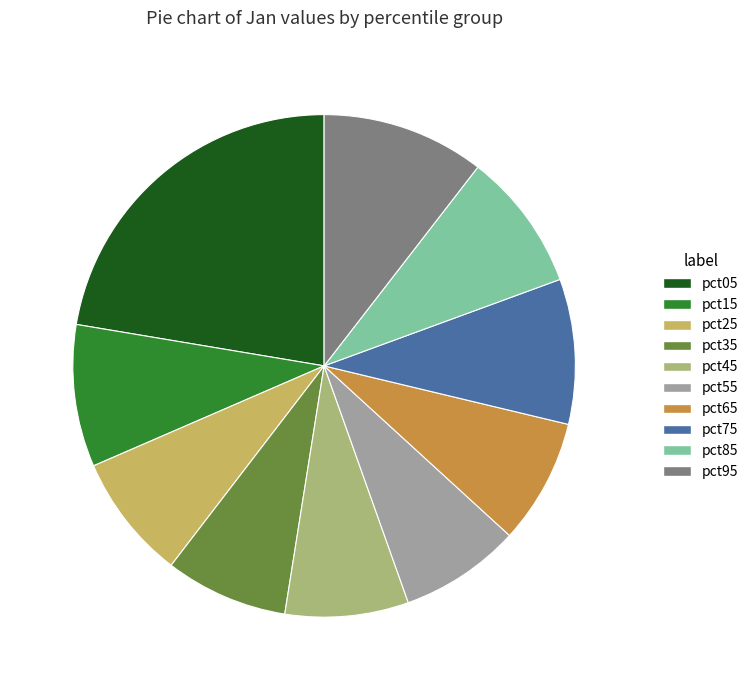

Do pct05 and pct95 together represent more than half of the pie?

No